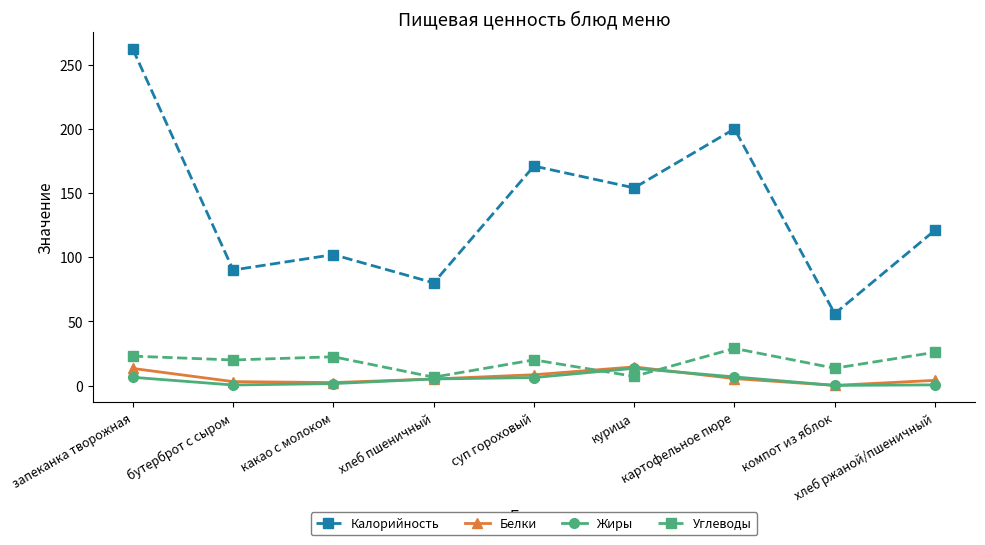

Count the number of categories in the chart.

9